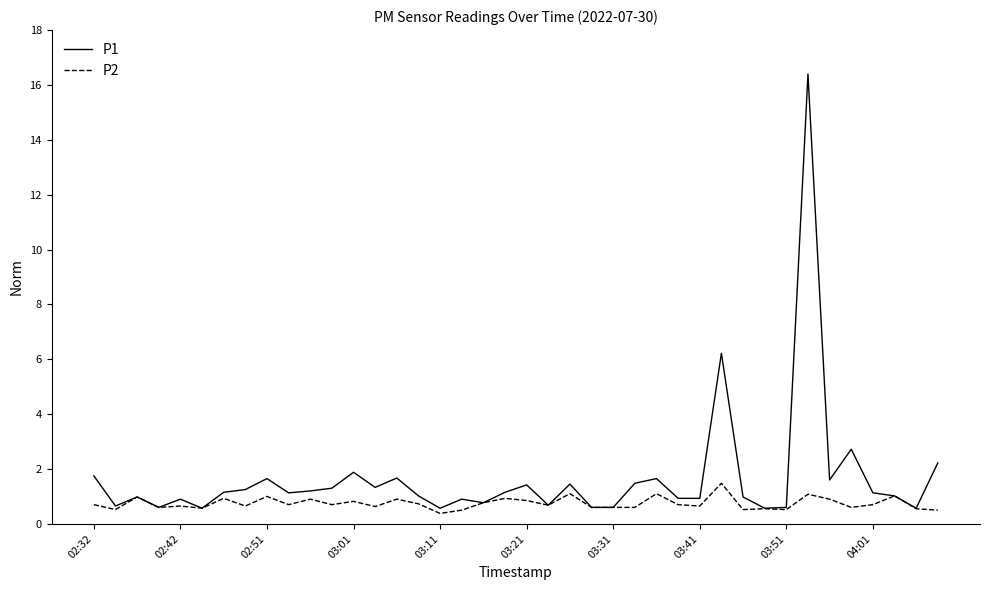

What is the smallest value displayed?

0.4